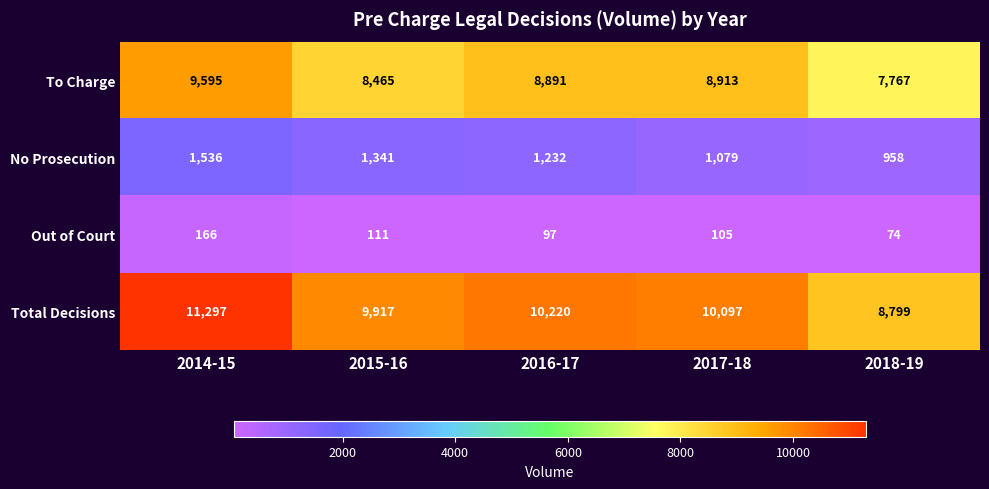

Reading left to right, what are all the values shown in this chart?

To Charge: 2014-15=9595	2015-16=8465	2016-17=8891	2017-18=8913	2018-19=7767
No Prosecution: 2014-15=1536	2015-16=1341	2016-17=1232	2017-18=1079	2018-19=958
Out of Court: 2014-15=166	2015-16=111	2016-17=97	2017-18=105	2018-19=74
Total Decisions: 2014-15=11297	2015-16=9917	2016-17=10220	2017-18=10097	2018-19=8799